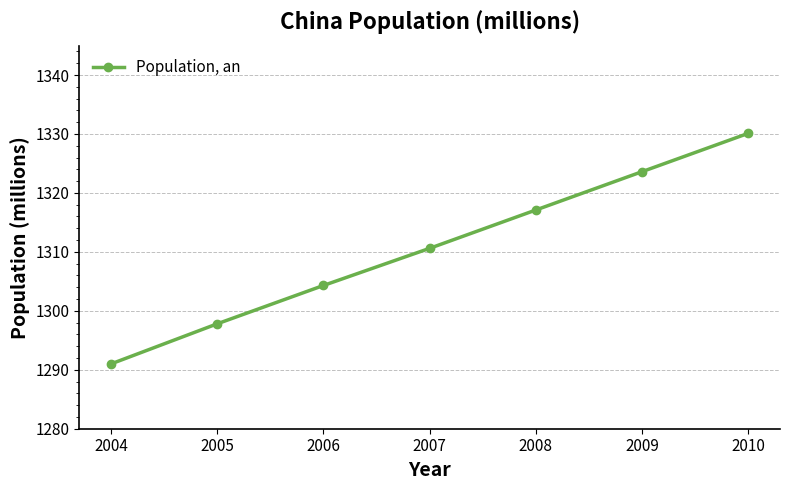

Count the number of data series in this chart.

1